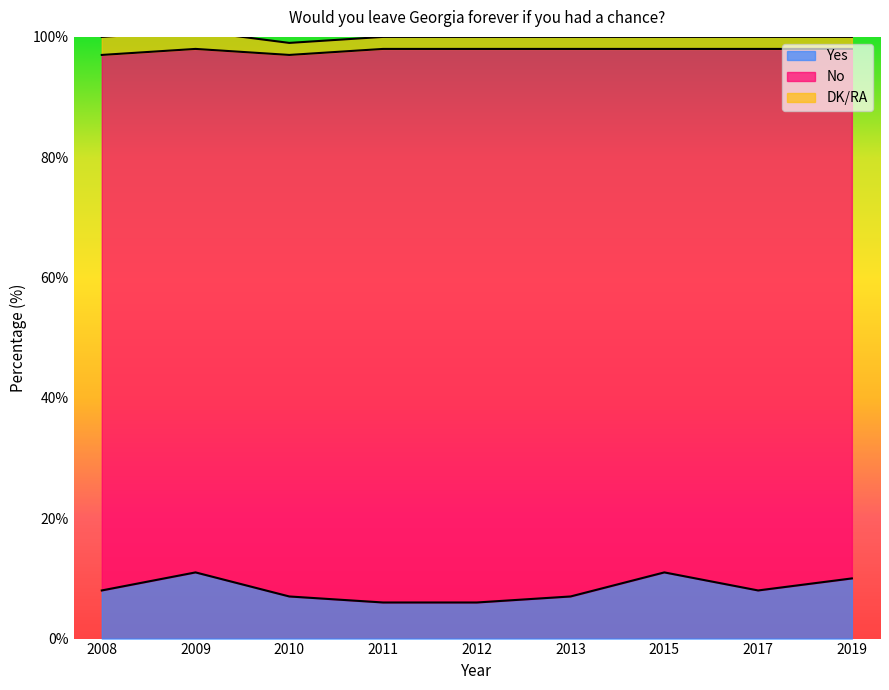

Rank the categories by DK/RA value from lowest to highest.

2010, 2011, 2012, 2013, 2015, 2017, 2019, 2008, 2009